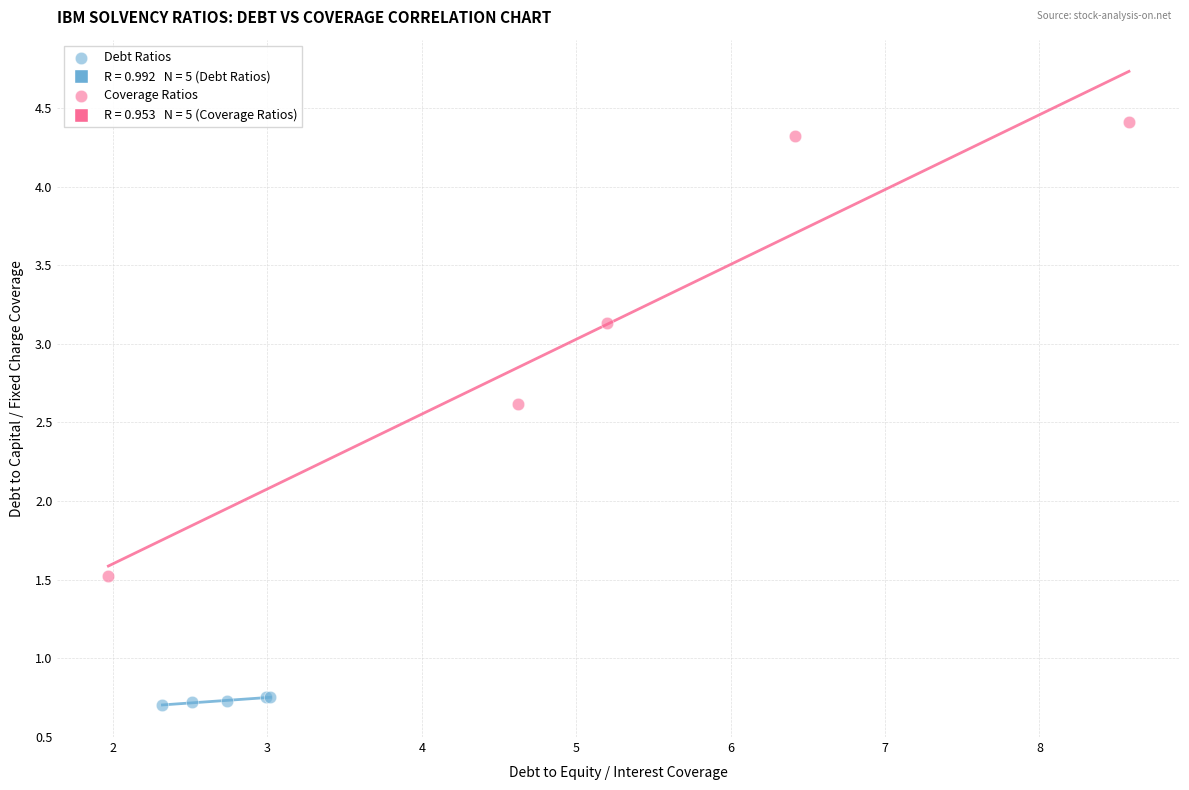

Which series has the largest Y range (max minus min)?

Coverage Ratios